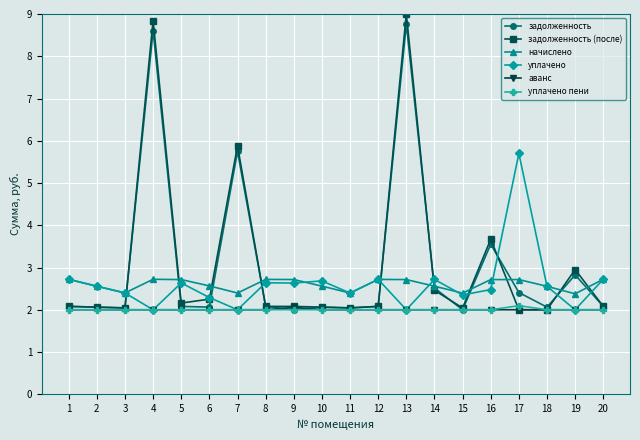

True or false: задолженность (после) has a value of 3.7 at 16.

True